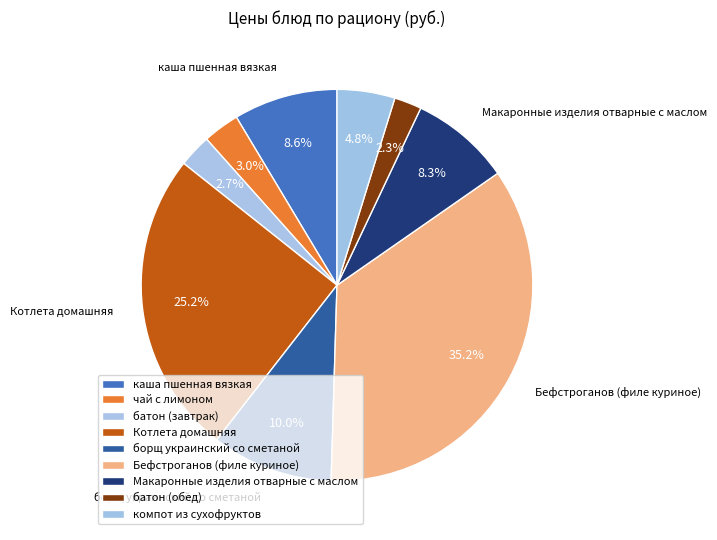

How many slices are in this pie chart?

9